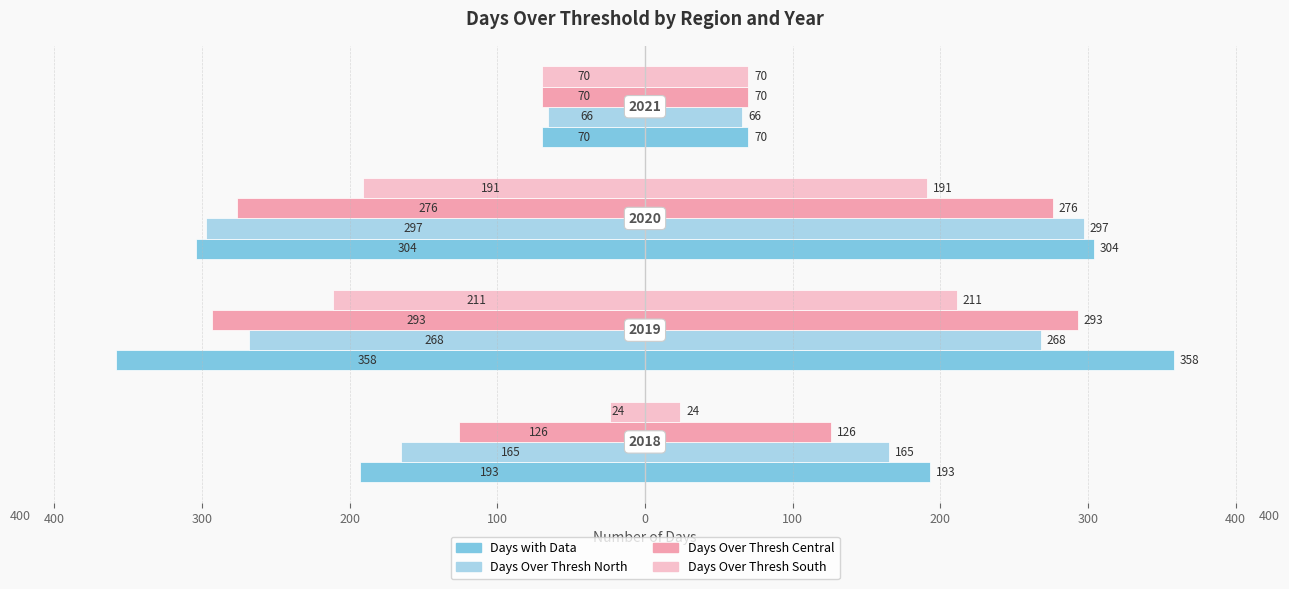

True or false: Days Over Thresh North has a value of -297 at 300.

True